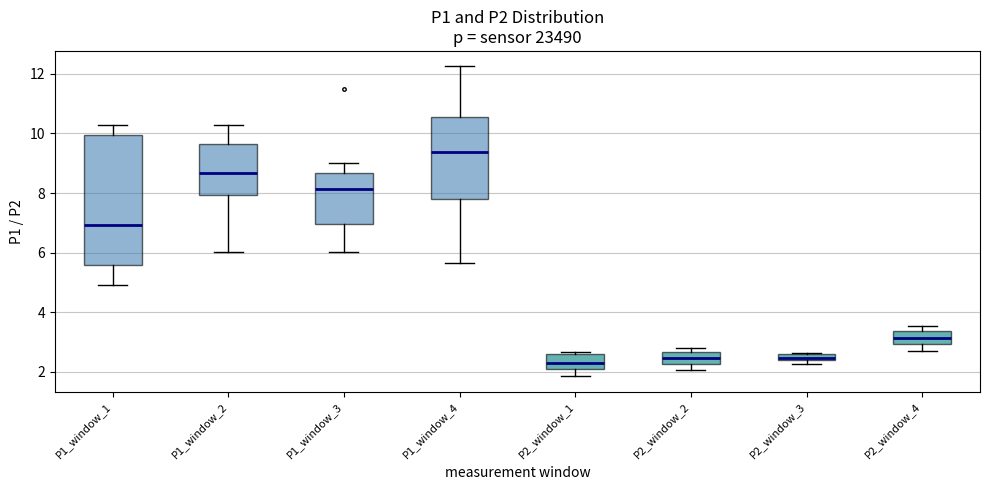

Comparing the boxes themselves (not the whiskers), which one is the tallest?

P1_window_1